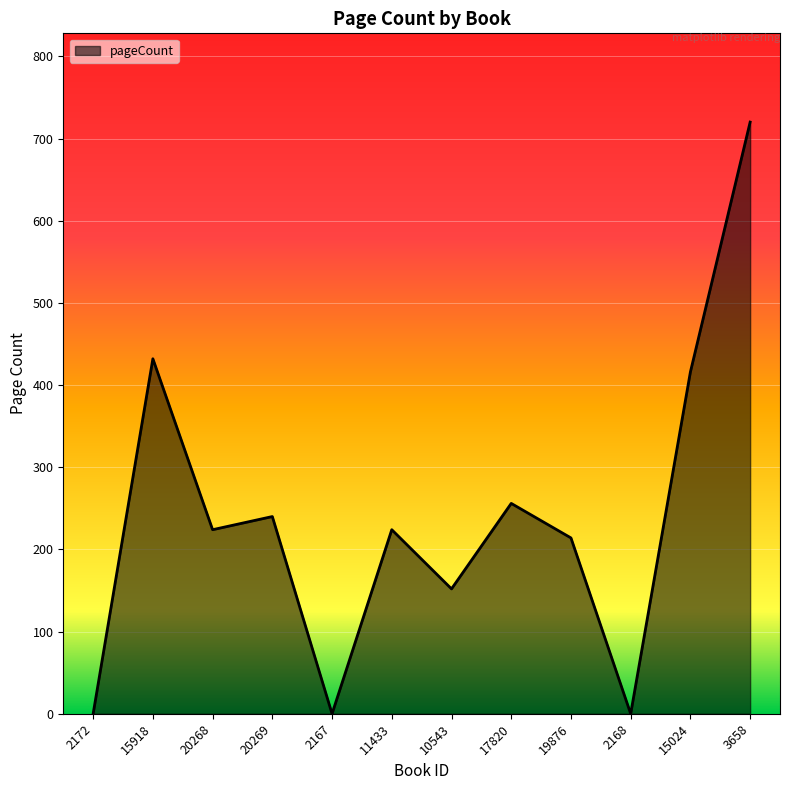

Read the value at 10543.

152